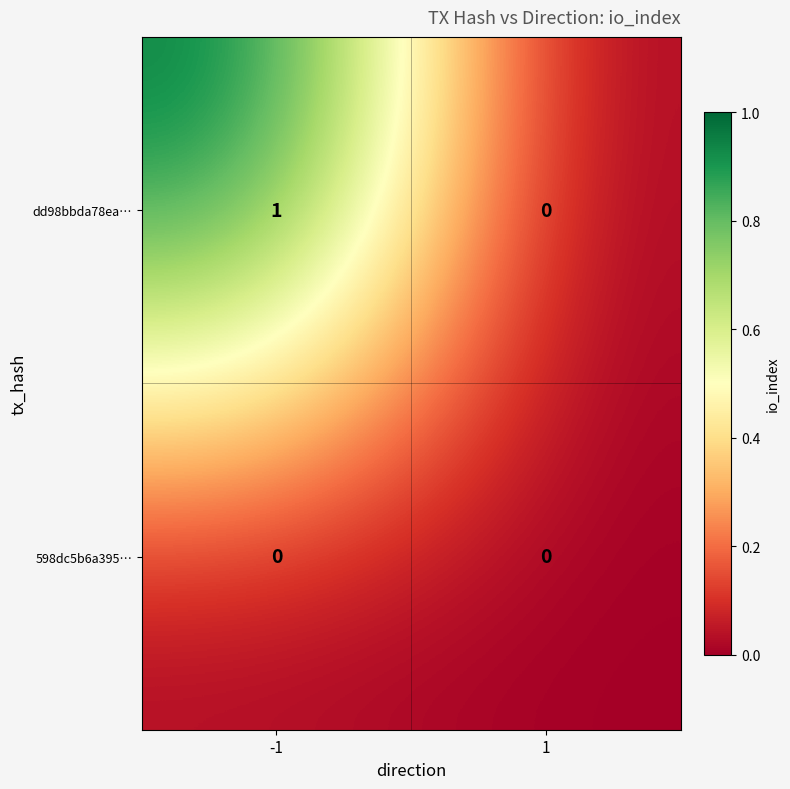

Which series has the widest spread of values?

dd98bbda78ea…